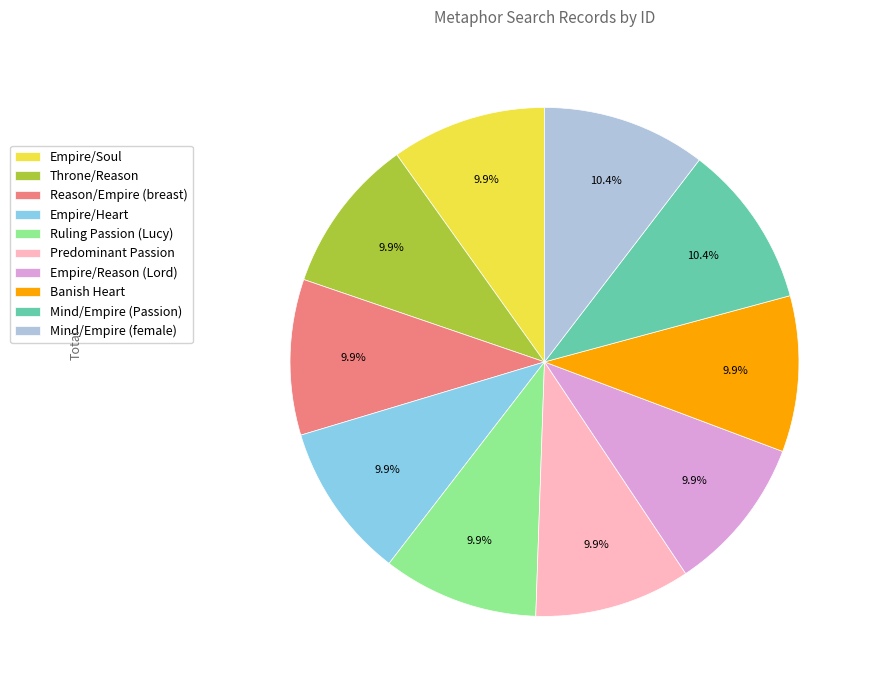

Does Empire/Reason (Lord) represent more than half of the total?

No